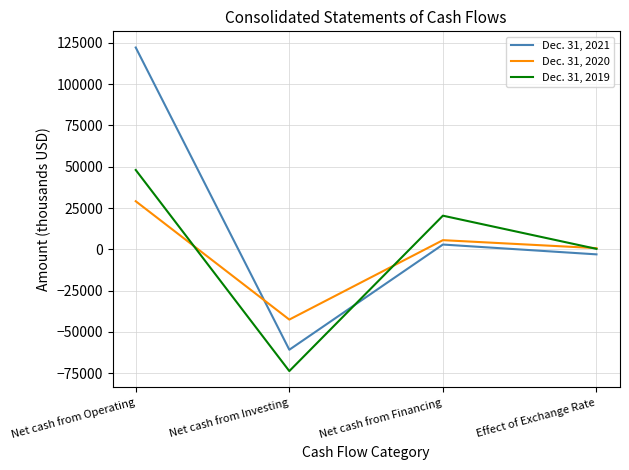

At which label does Dec. 31, 2021 reach its peak?

Net cash from Operating